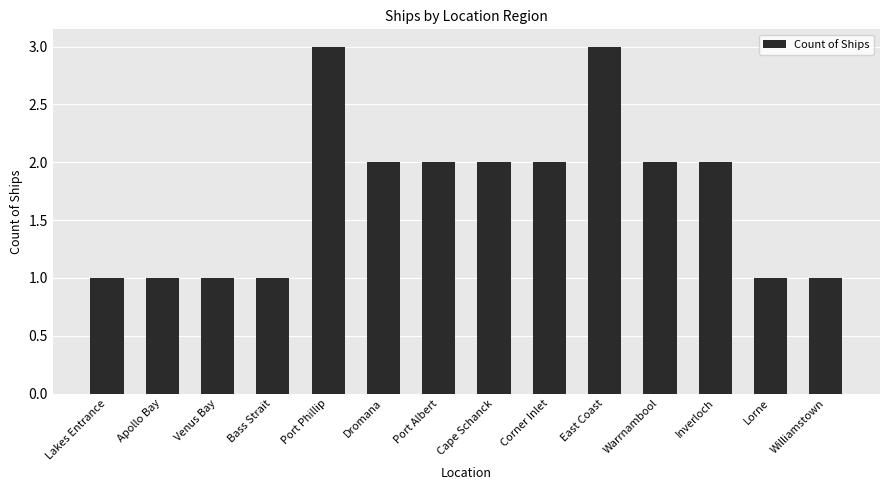

Is it true that the value at Venus Bay is 1?

True